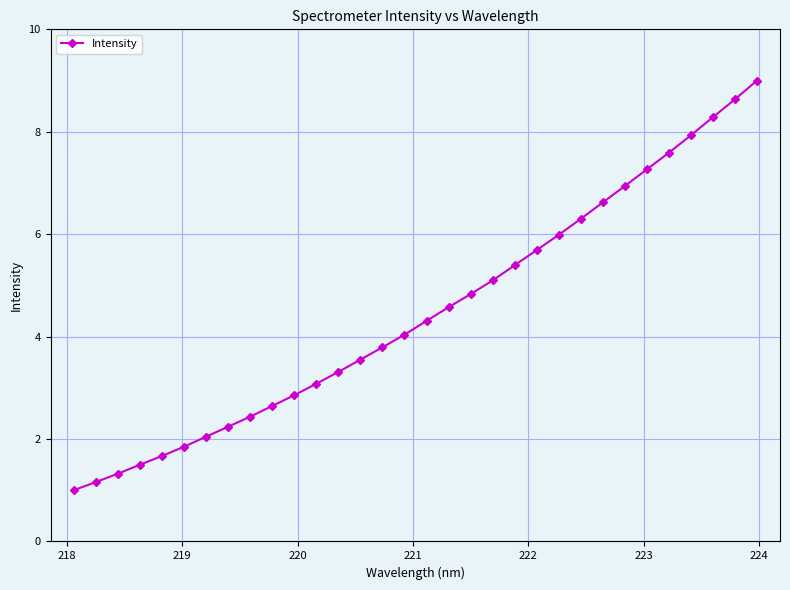

What is the minimum value shown in the chart?

1.0